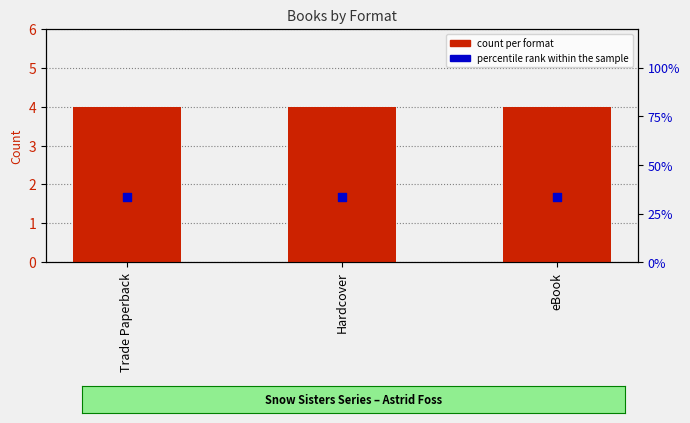

At which category is the sum across all series the highest?

Trade Paperback